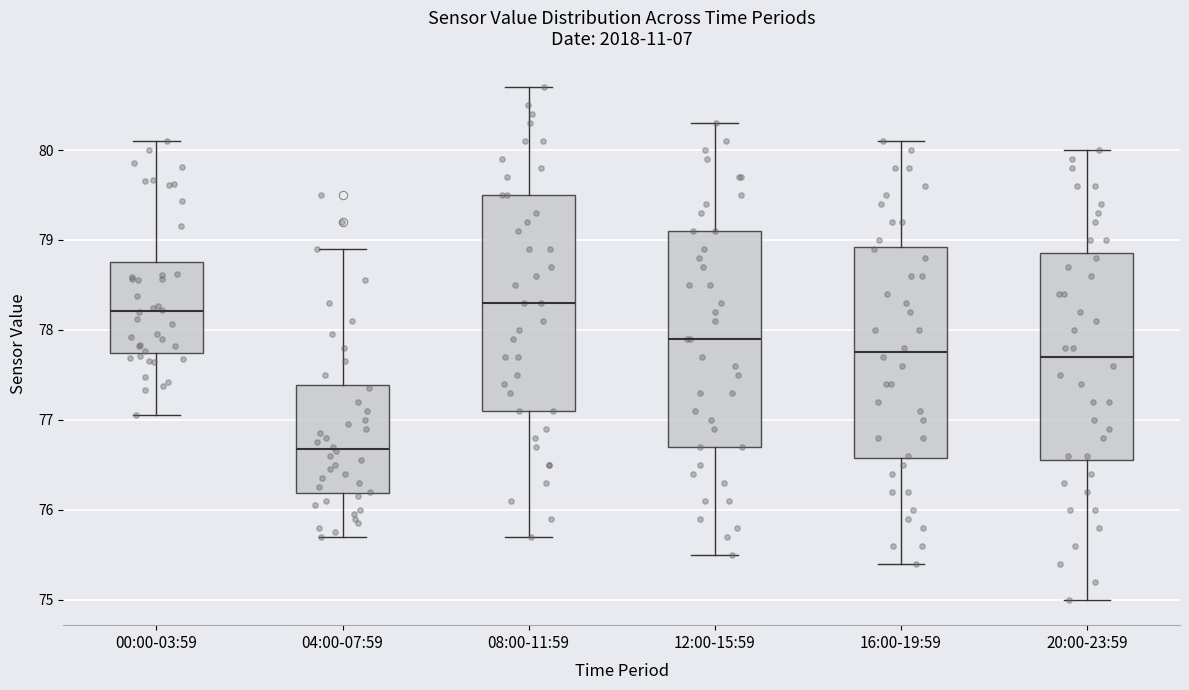

Reading left to right, read every box against the y-axis: the position of its median line, the range the box covers, and the ends of its whiskers. The values are not printed on the chart, so give them approximately, as read against the axis.

00:00-03:59: median 78.2, box 77.7 to 78.8, whiskers 77.1 to 80.1
04:00-07:59: median 76.7, box 76.2 to 77.4, whiskers 75.7 to 78.9
08:00-11:59: median 78.3, box 77.1 to 79.5, whiskers 75.7 to 80.7
12:00-15:59: median 77.9, box 76.7 to 79.1, whiskers 75.5 to 80.3
16:00-19:59: median 77.8, box 76.6 to 78.9, whiskers 75.4 to 80.1
20:00-23:59: median 77.7, box 76.6 to 78.9, whiskers 75.0 to 80.0